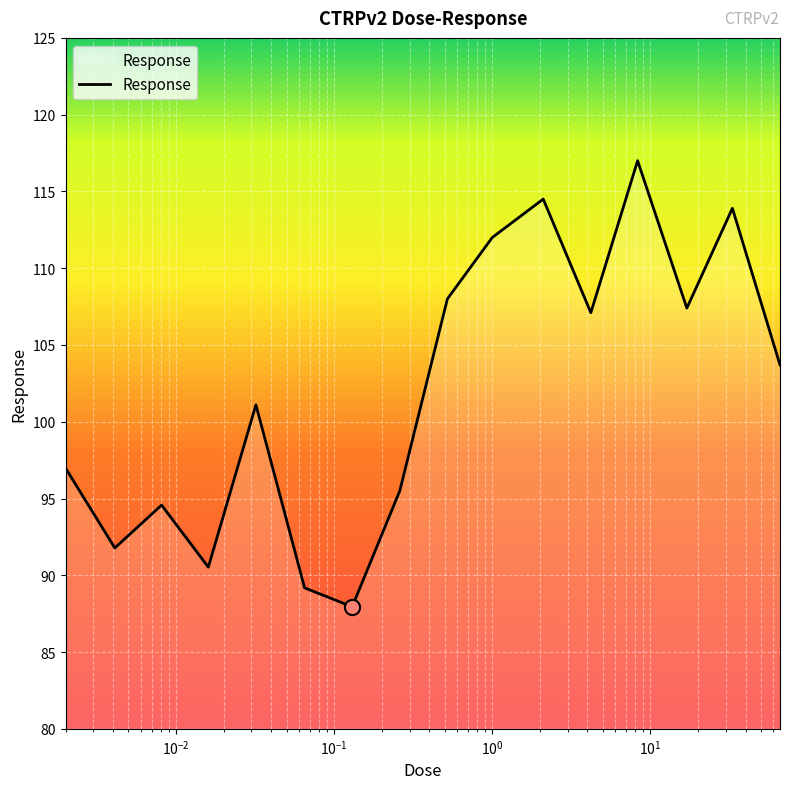

What is the smallest value displayed?

88.0